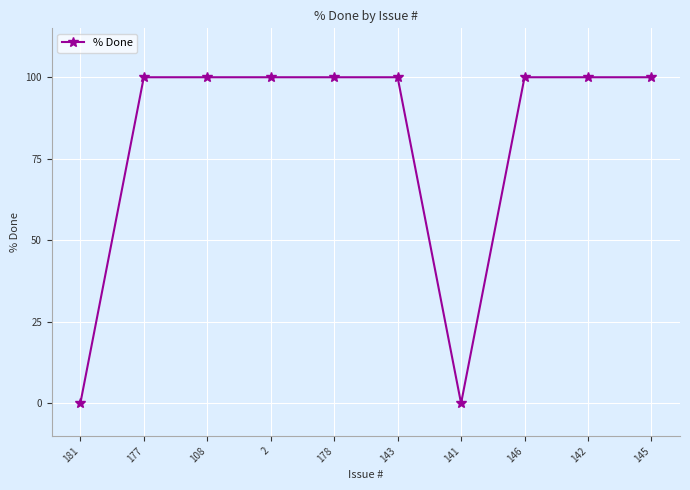

What is the ratio of the value at 178 to the value at 108?

1.0